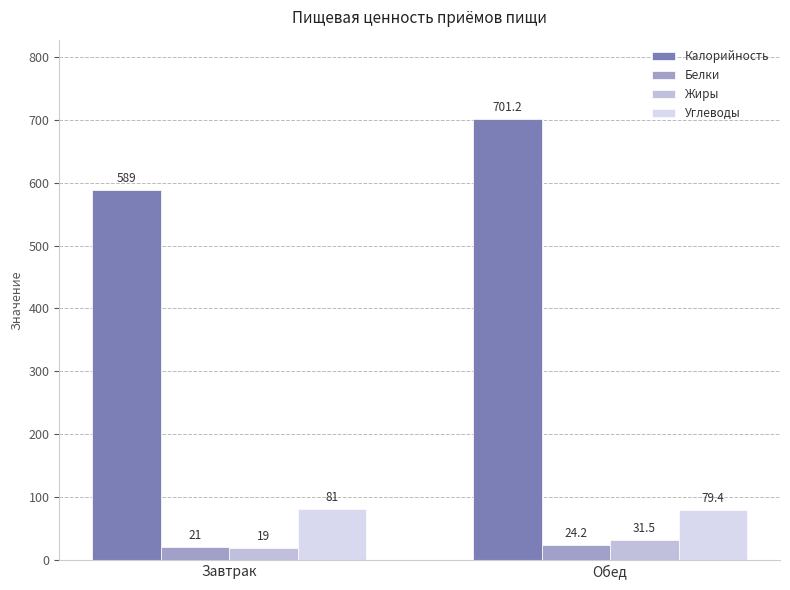

What position from the left is Обед?

2